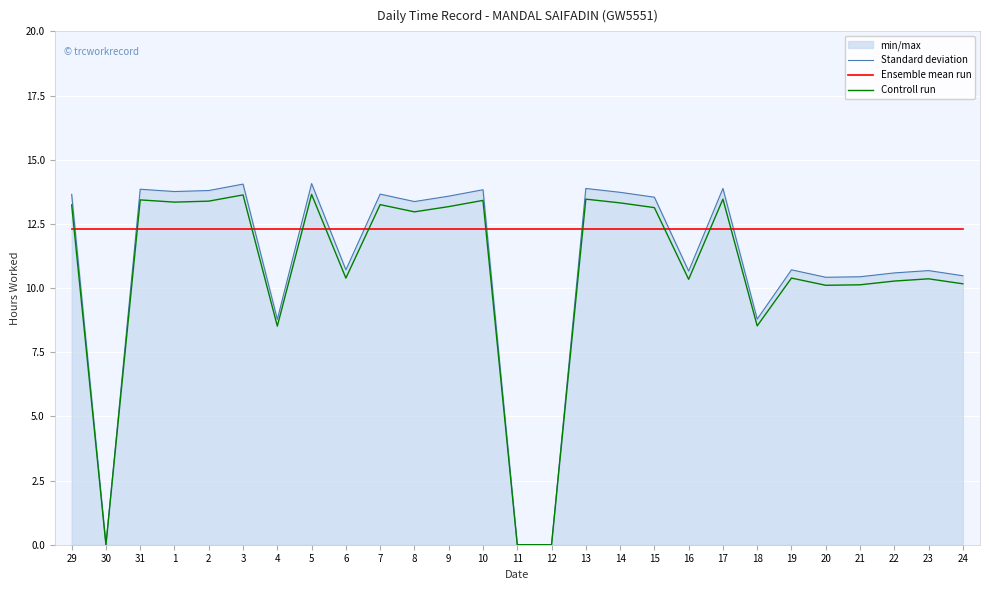

Count the number of data series in this chart.

3